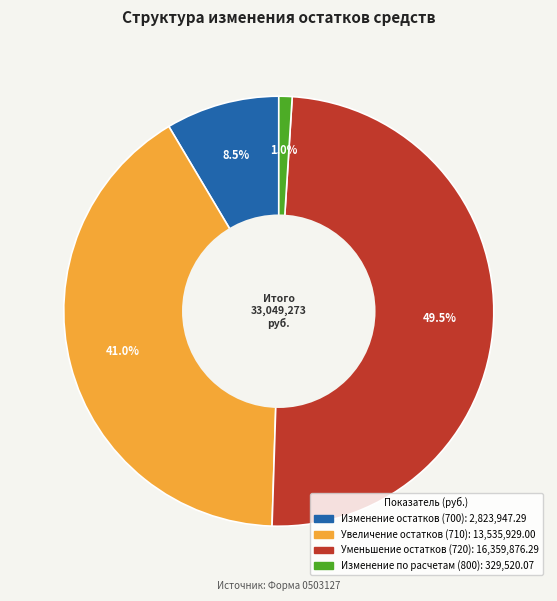

Does any single category account for the majority?

No